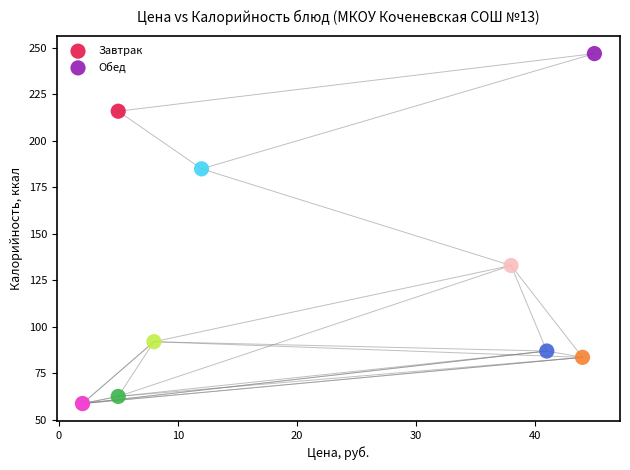

Which series has the largest Y range (max minus min)?

Обед